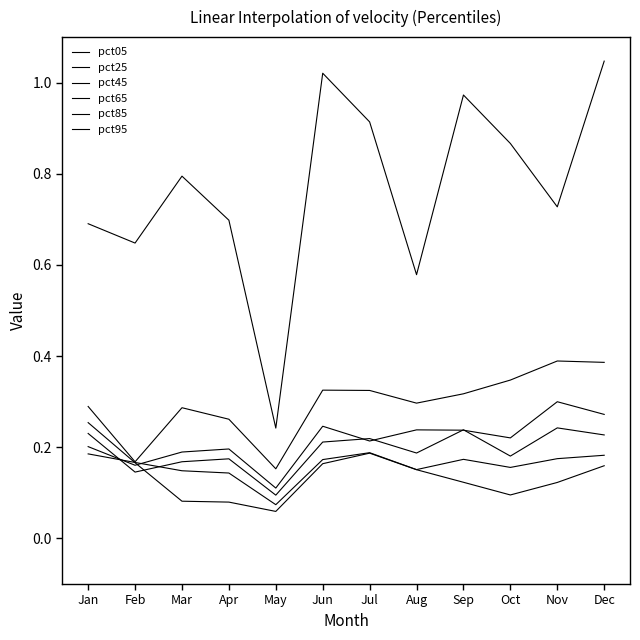

Is the value of pct95 at Apr greater than the value of pct25 at Aug?

Yes